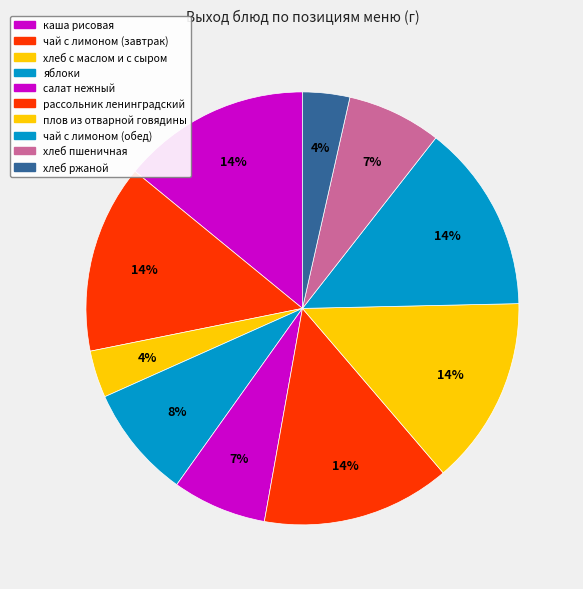

What percentage is the чай с лимоном (завтрак) slice, to the nearest percent?

14%